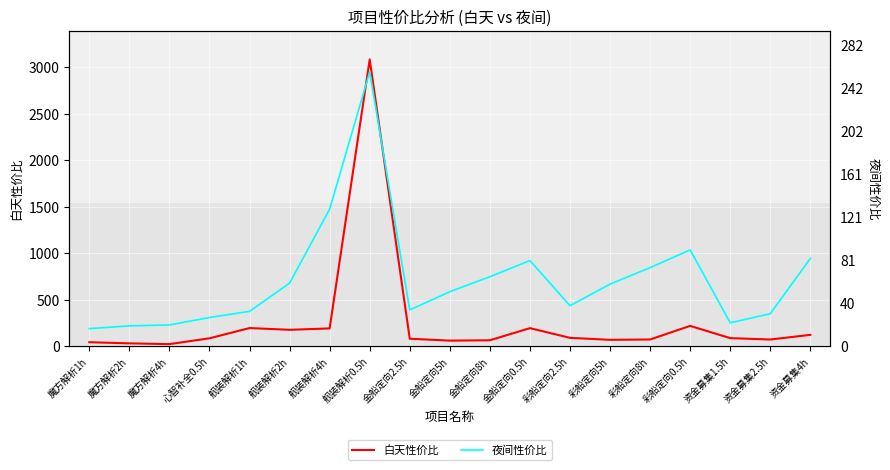

At which category does 白天性价比 reach its first local peak?

舰装解析1h